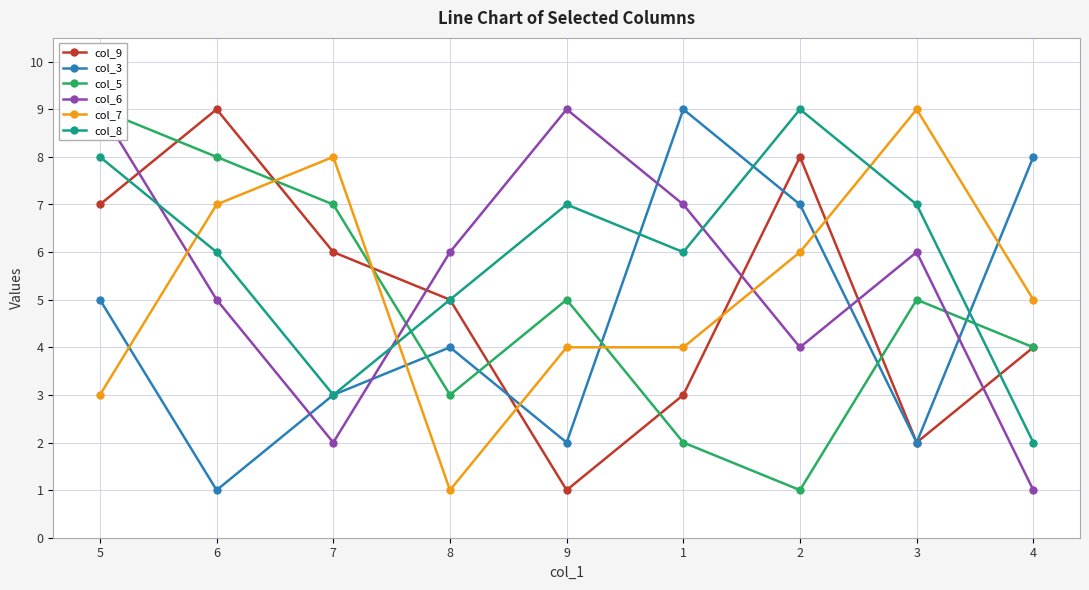

True or false: col_8 has more than 1 interior local peaks.

True